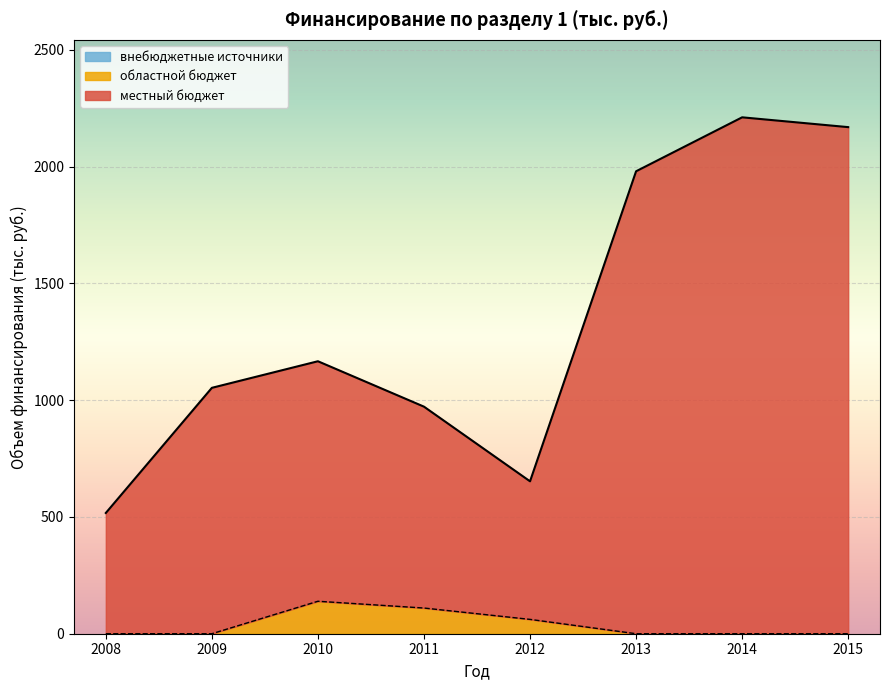

What is the value of the 2010 point at the 6th from the left?

1980.0